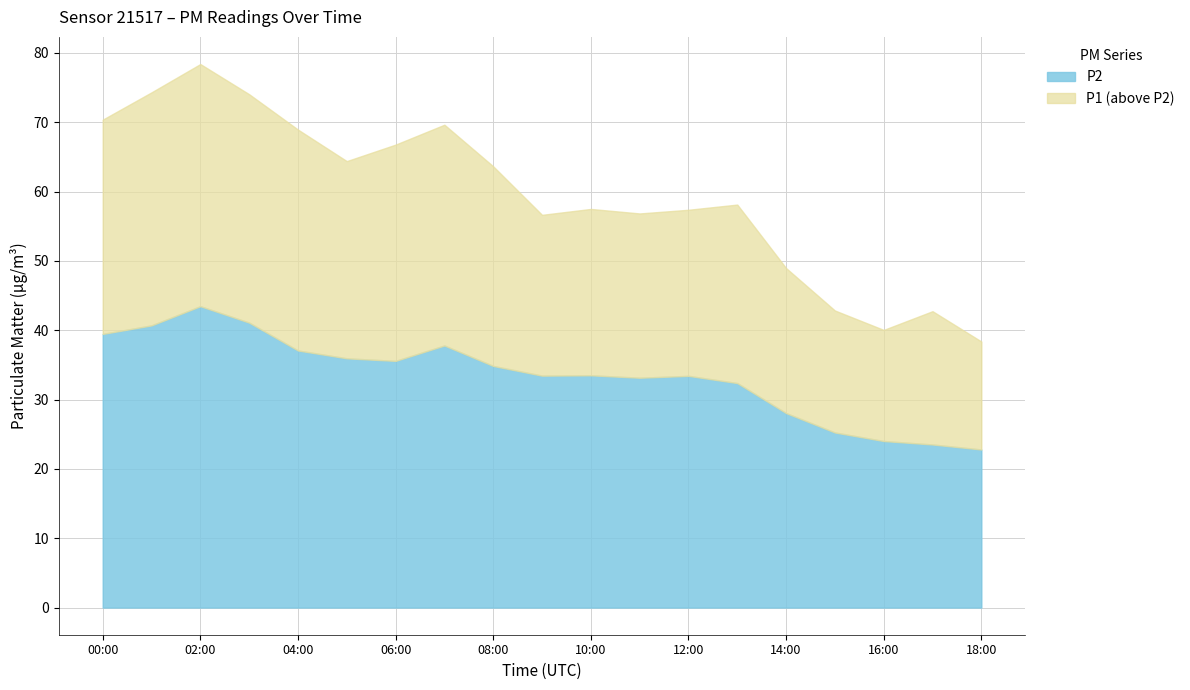

At which label does P2 reach its minimum?

18:00